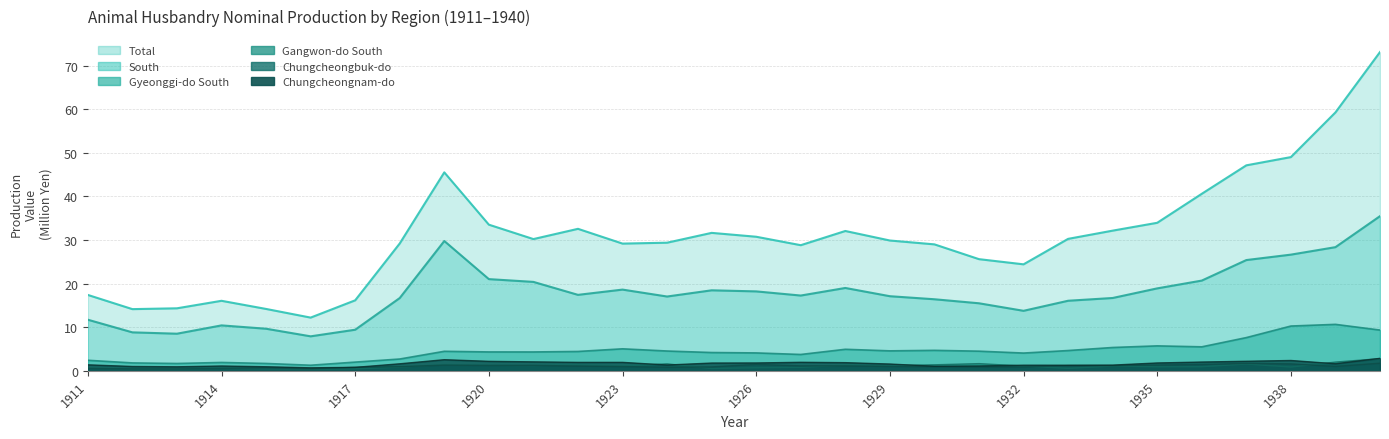

At 1931, list the series in order from largest to smallest.

Total, South, Gyeonggi-do South, Gangwon-do South, Chungcheongnam-do, Chungcheongbuk-do